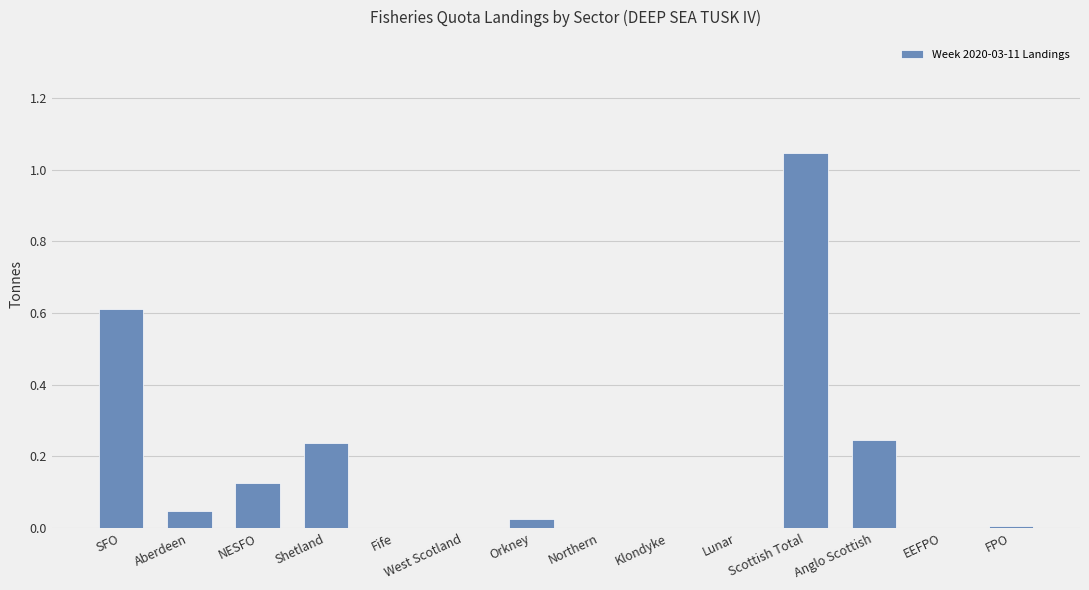

The chart shows a value of 0.7 at Klondyke. True or false?

False